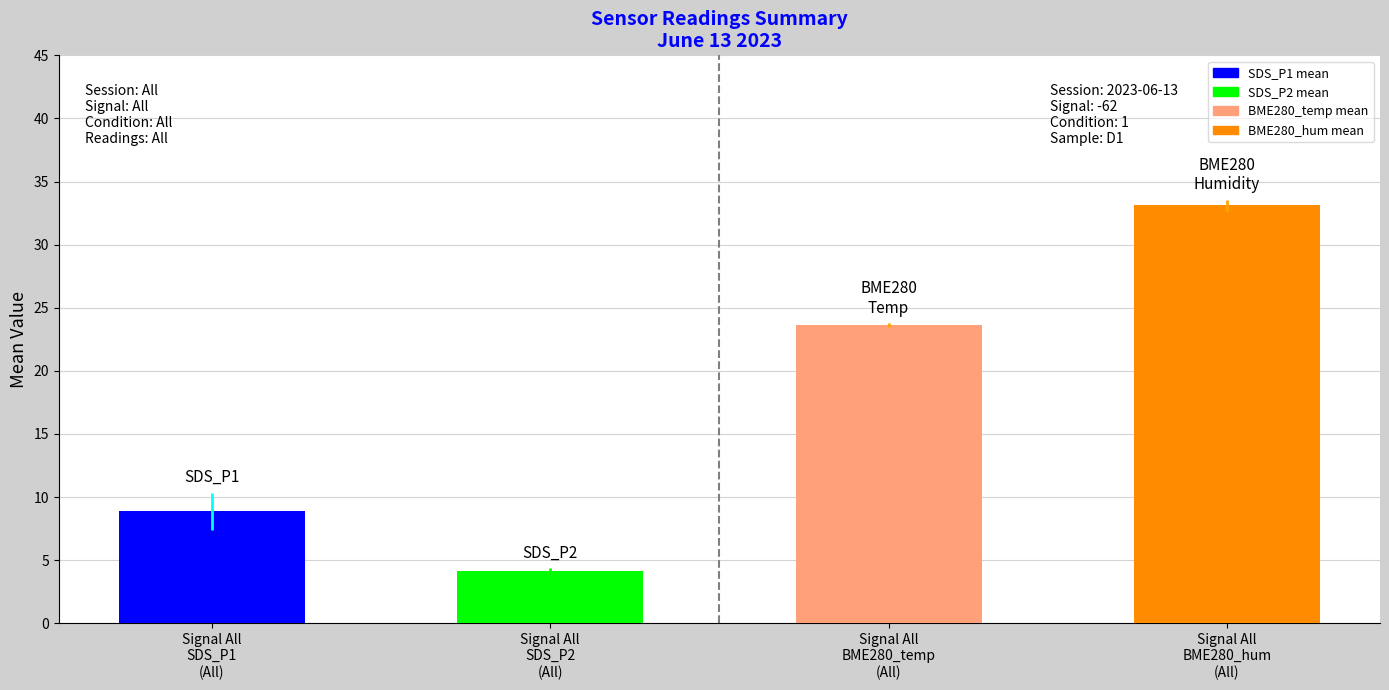

What value does the SDS_P2 series have at 8?

4.0